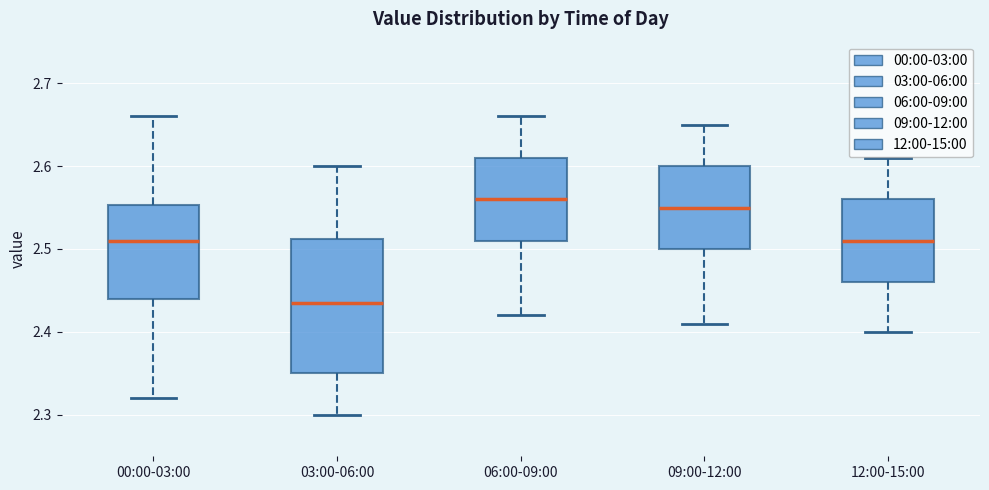

Where does the upper whisker of the box for 12:00-15:00 end on the y-axis? The values are not printed on the chart, so give them approximately, as read against the axis.

2.61